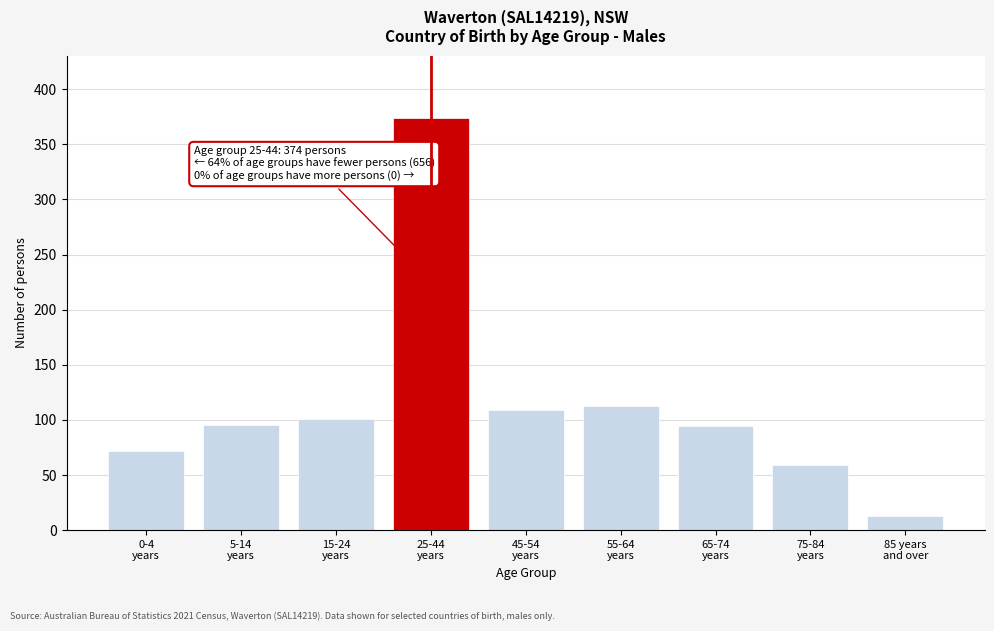

What is the value of the 5th bar from the left?

109